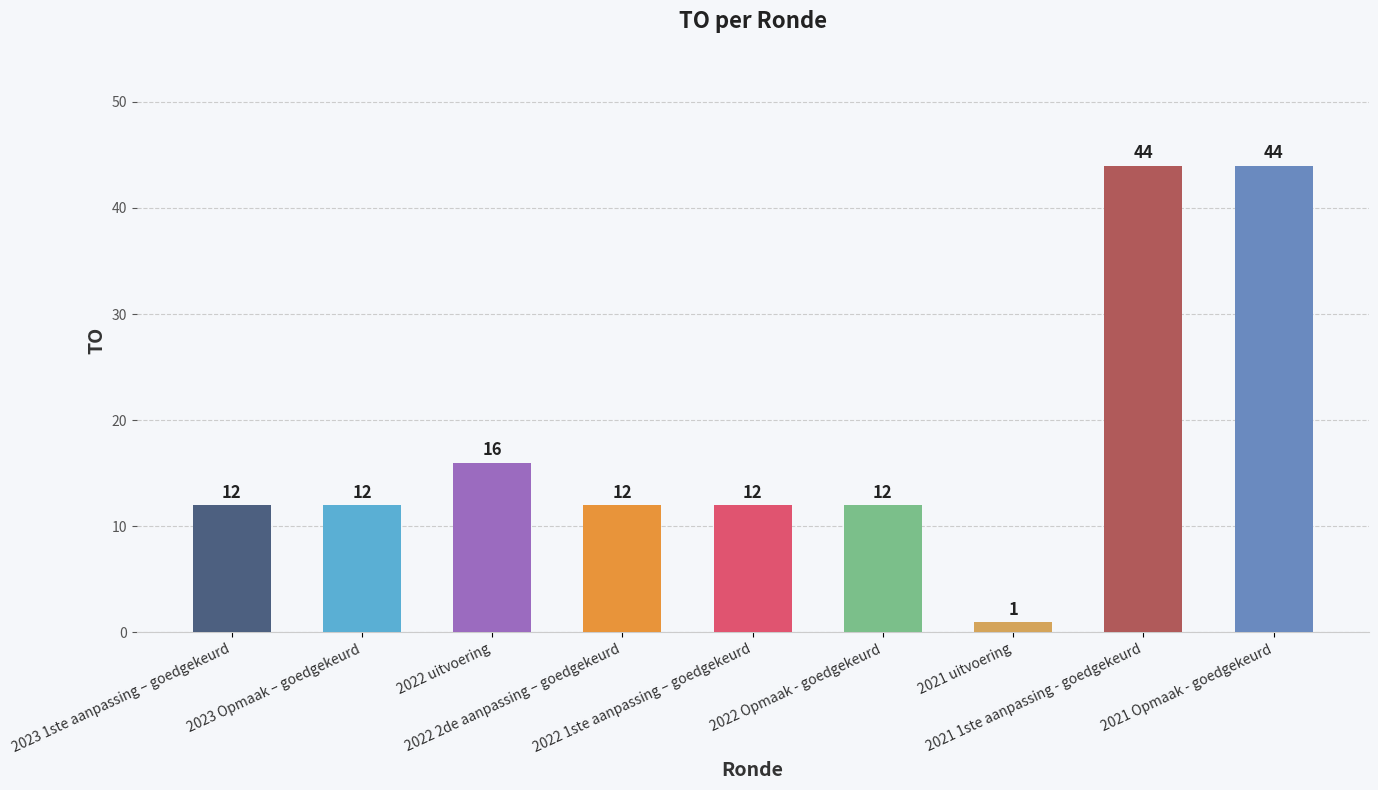

What is the difference between the maximum and second lowest values?

32